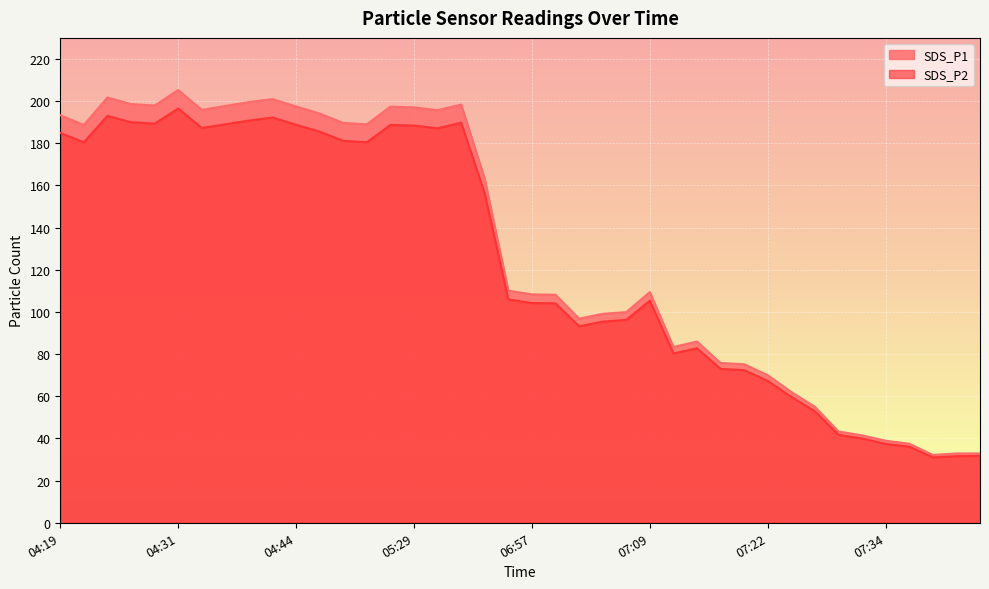

What is the total value across all series at 07:27?

107.9